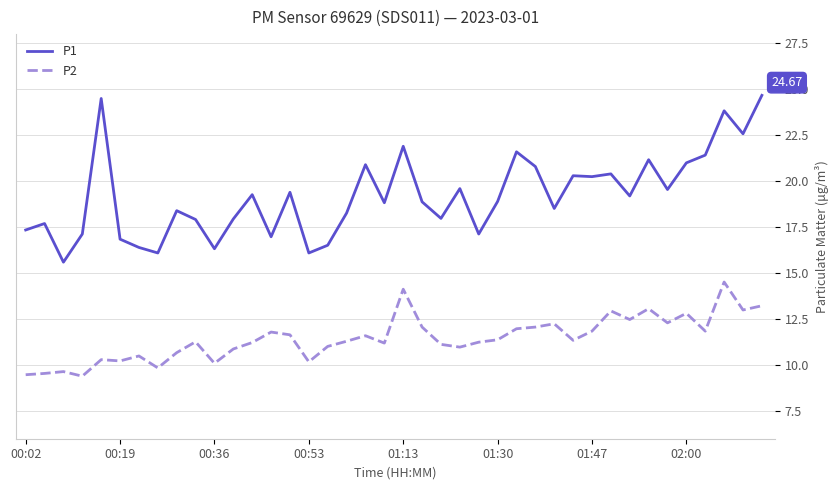

What is the maximum value shown in the chart?

24.7